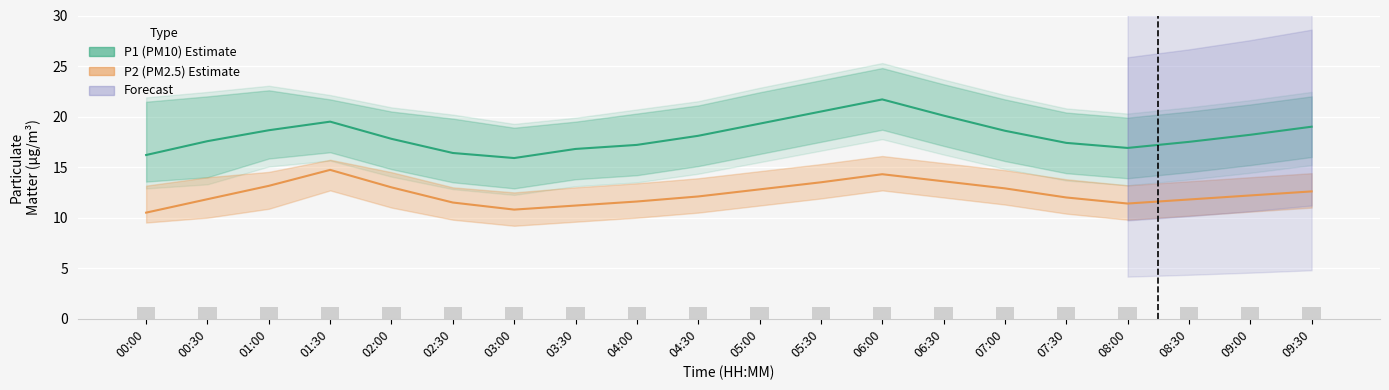

Which series has the widest spread of values?

P1 (PM10) Estimate